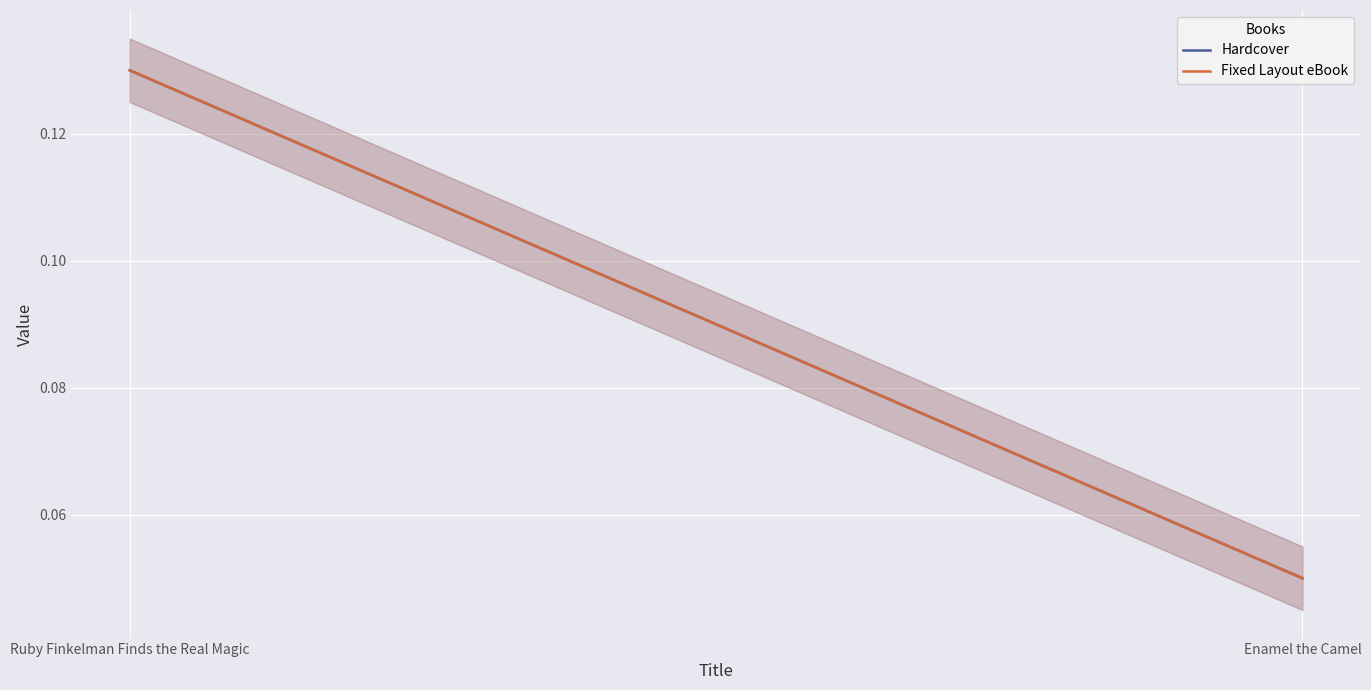

Count the number of data series in this chart.

2